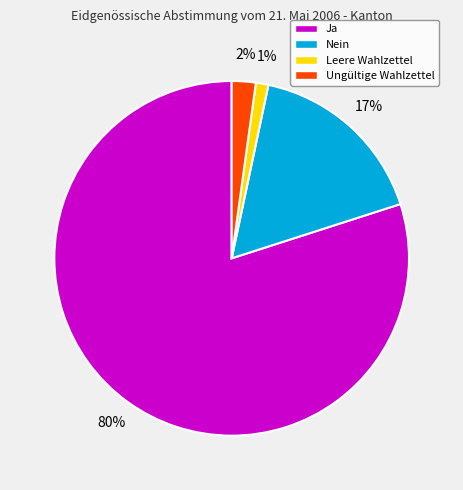

What percentage is the Ja slice, to the nearest percent?

80%